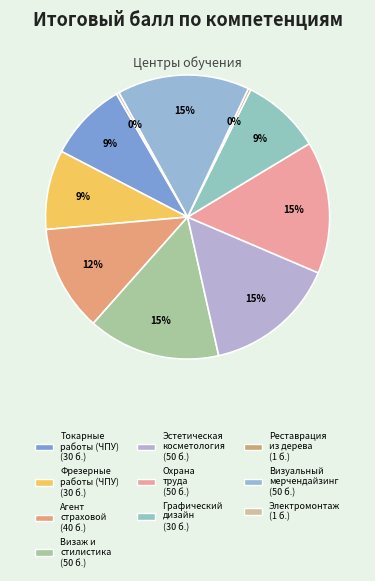

Rank the categories by value from lowest to highest.

Реставрация произведений из дерева, Электромонтаж, Токарные работы на станках с ЧПУ, Фрезерные работы на станках с ЧПУ, Графический дизайн, Агент страховой, Визаж и стилистика, Эстетическая косметология, Охрана труда, Визуальный мерчендайзинг